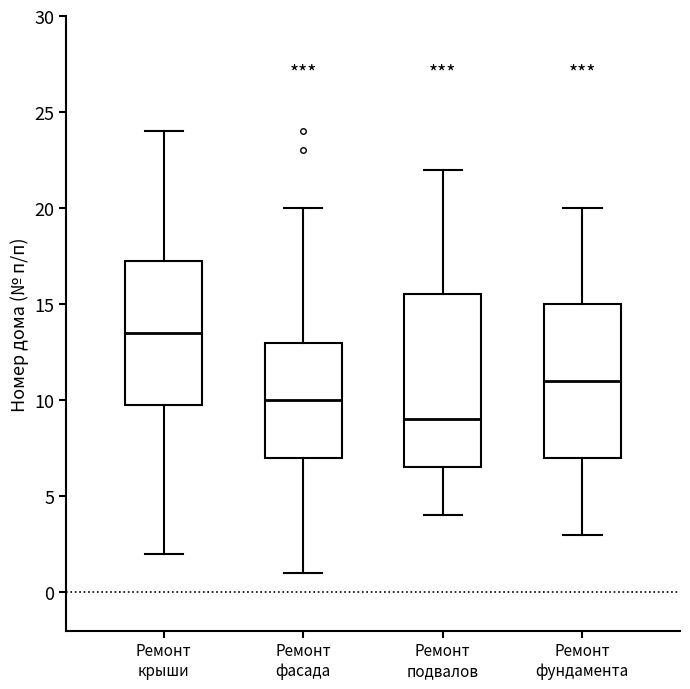

Reading left to right, read every box against the y-axis: the position of its median line, the range the box covers, and the ends of its whiskers. The values are not printed on the chart, so give them approximately, as read against the axis.

Ремонт крыши: median 13.5, box 10.0 to 17.5, whiskers 2.0 to 24.0
Ремонт фасада: median 10.0, box 7.0 to 13.0, whiskers 1.0 to 20.0
Ремонт подвалов: median 9.0, box 6.5 to 15.5, whiskers 4.0 to 22.0
Ремонт фундамента: median 11.0, box 7.0 to 15.0, whiskers 3.0 to 20.0